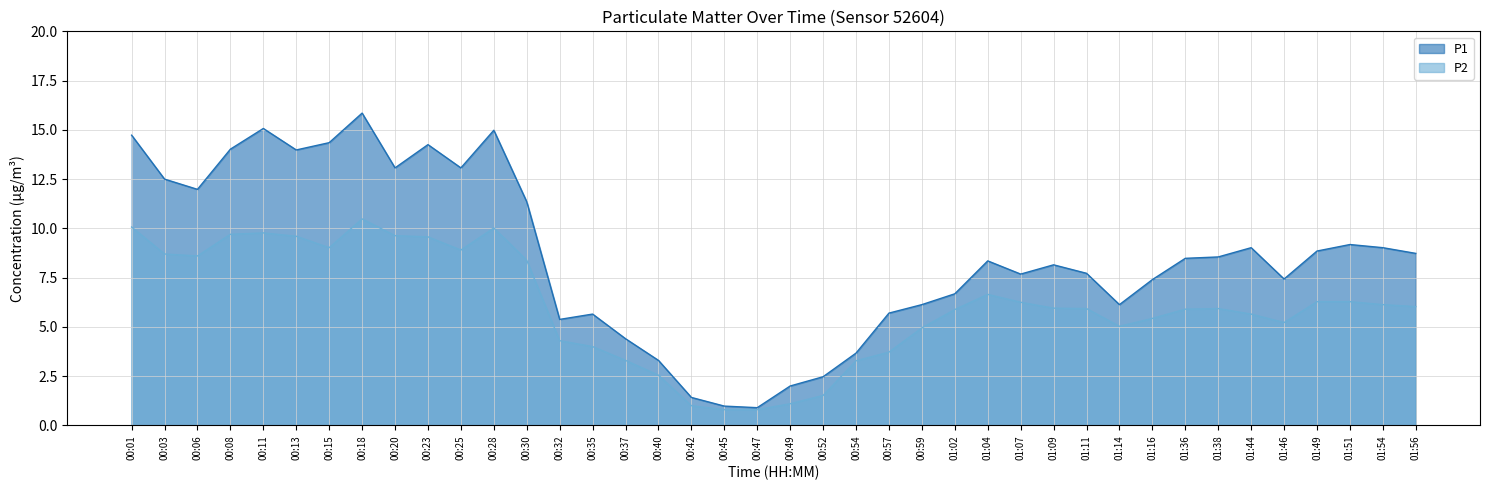

The value of P2 at 00:47 is 0.8. True or false?

True